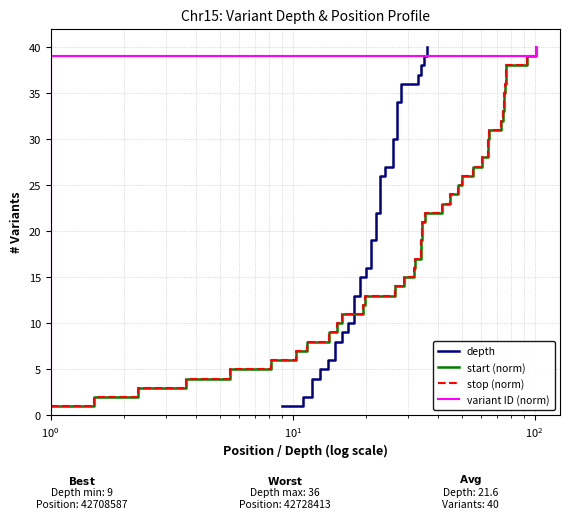

What is the maximum value for start (norm)?

40